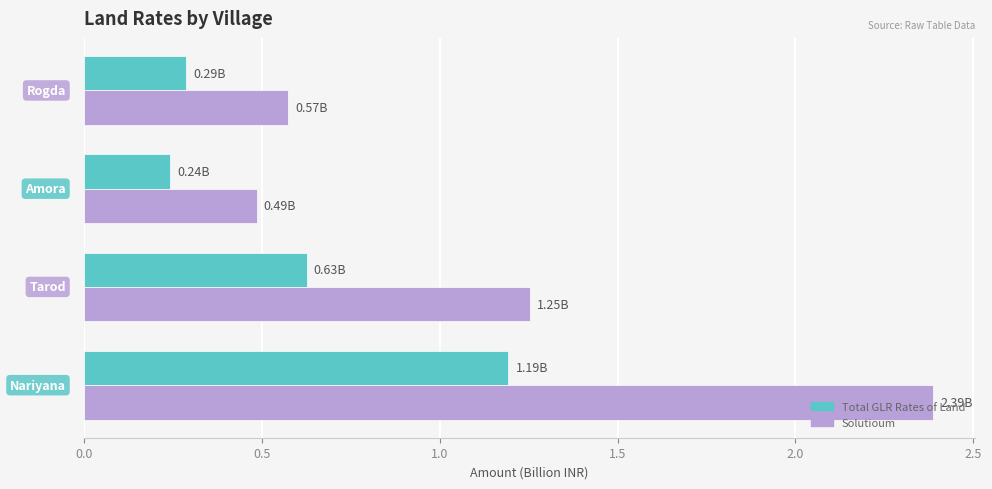

Rank the series by their maximum value, from lowest to highest.

Total GLR Rates of Land, Solutioum